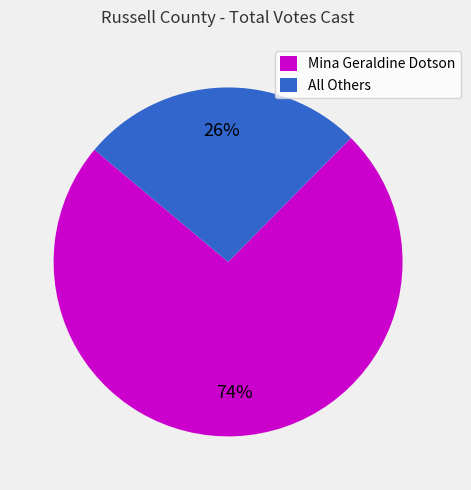

To the nearest percent, what is the combined percentage of Mina Geraldine Dotson and All Others?

100%